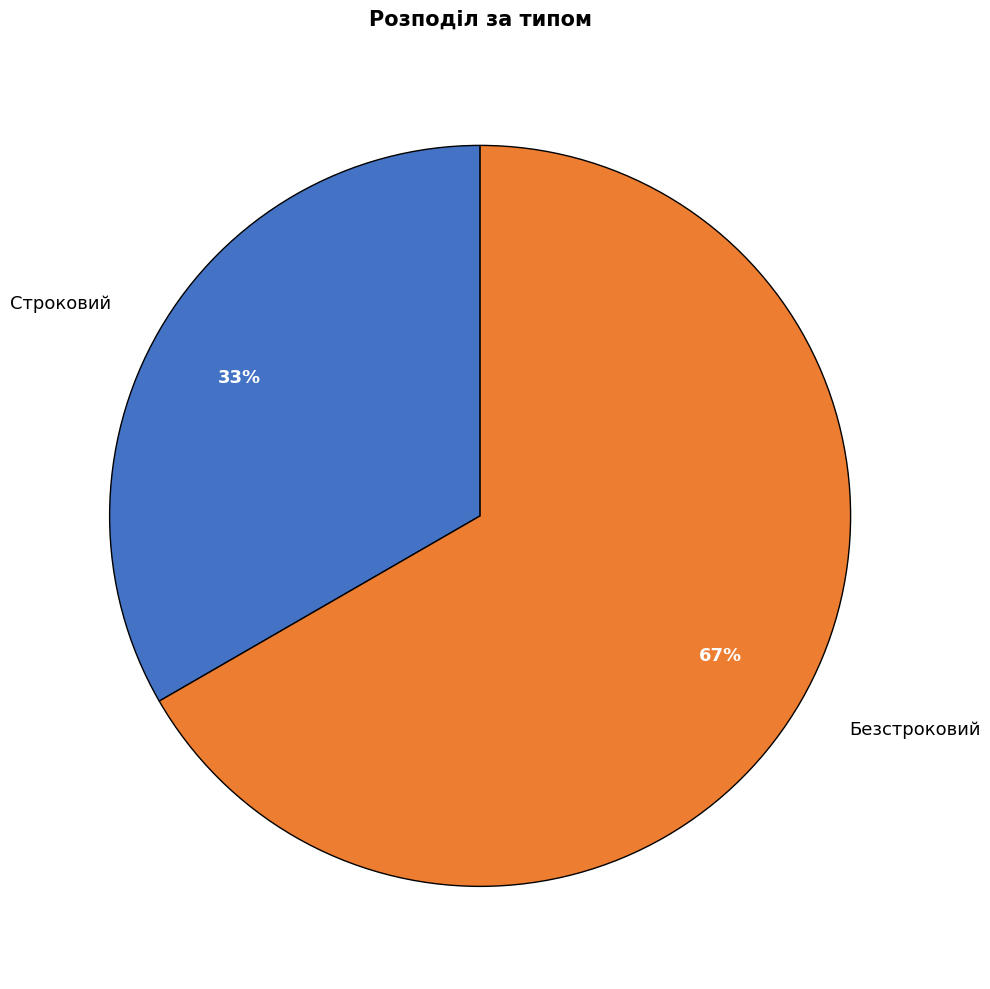

To the nearest percent, what portion does Строковий represent?

33%